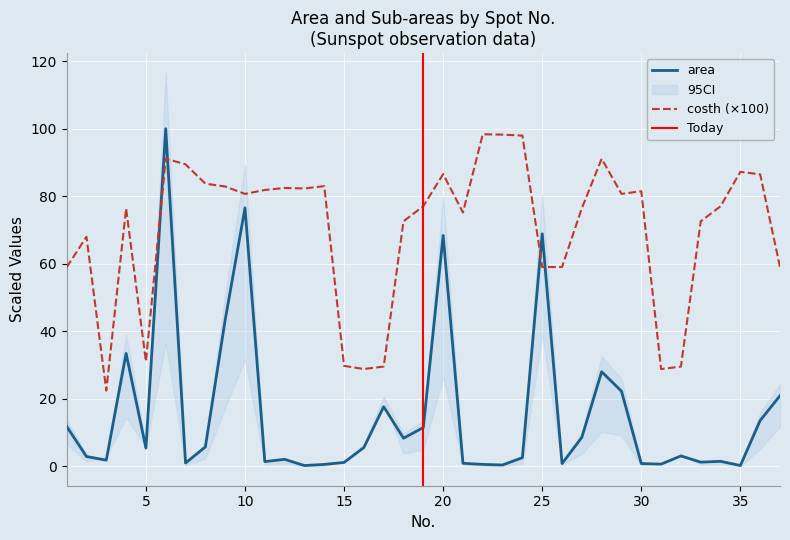

What is the difference between the highest and lowest values at 31?

28.2